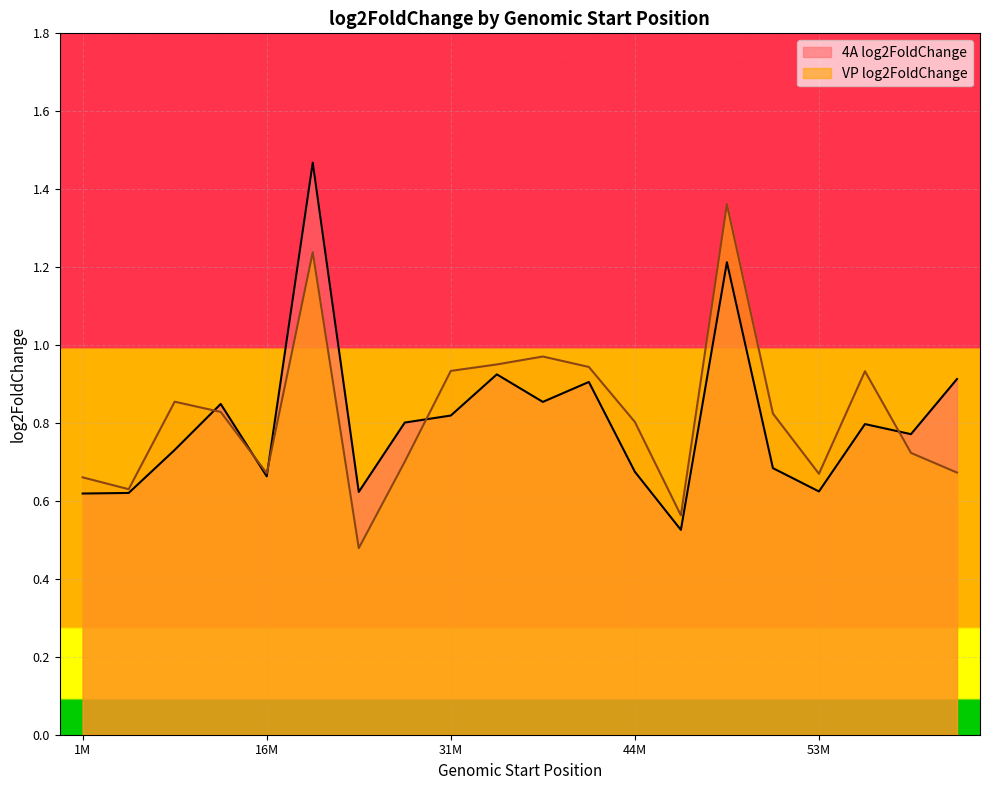

What is the minimum value for 4A log2FoldChange?

0.5